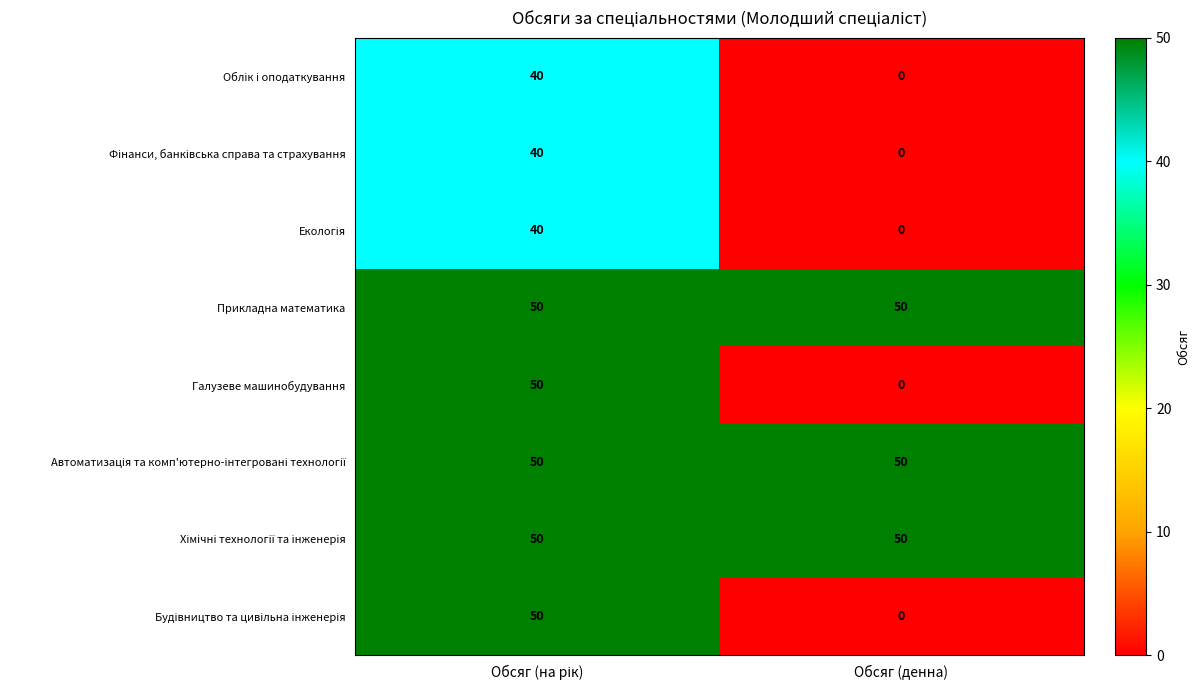

What is the average value of the Прикладна математика series?

50